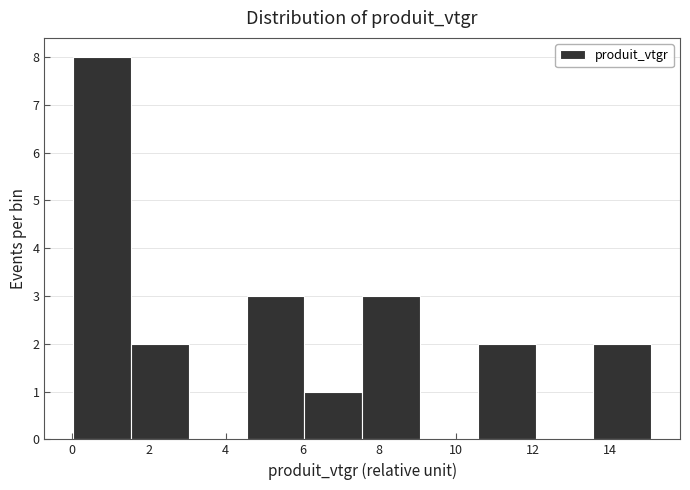

Reading left to right, transcribe this chart: for each bar, give the range it covers on the x-axis and its height. Neither the bar edges nor the heights are printed on the chart, so give them approximately, as read against the axes.

0.0 to 1.6: 8
1.6 to 3.0: 2
3.0 to 4.6: 0
4.6 to 6.0: 3
6.0 to 7.6: 1
7.6 to 9.0: 3
9.0 to 10.6: 0
10.6 to 12.0: 2
12.0 to 13.6: 0
13.6 to 15.0: 2